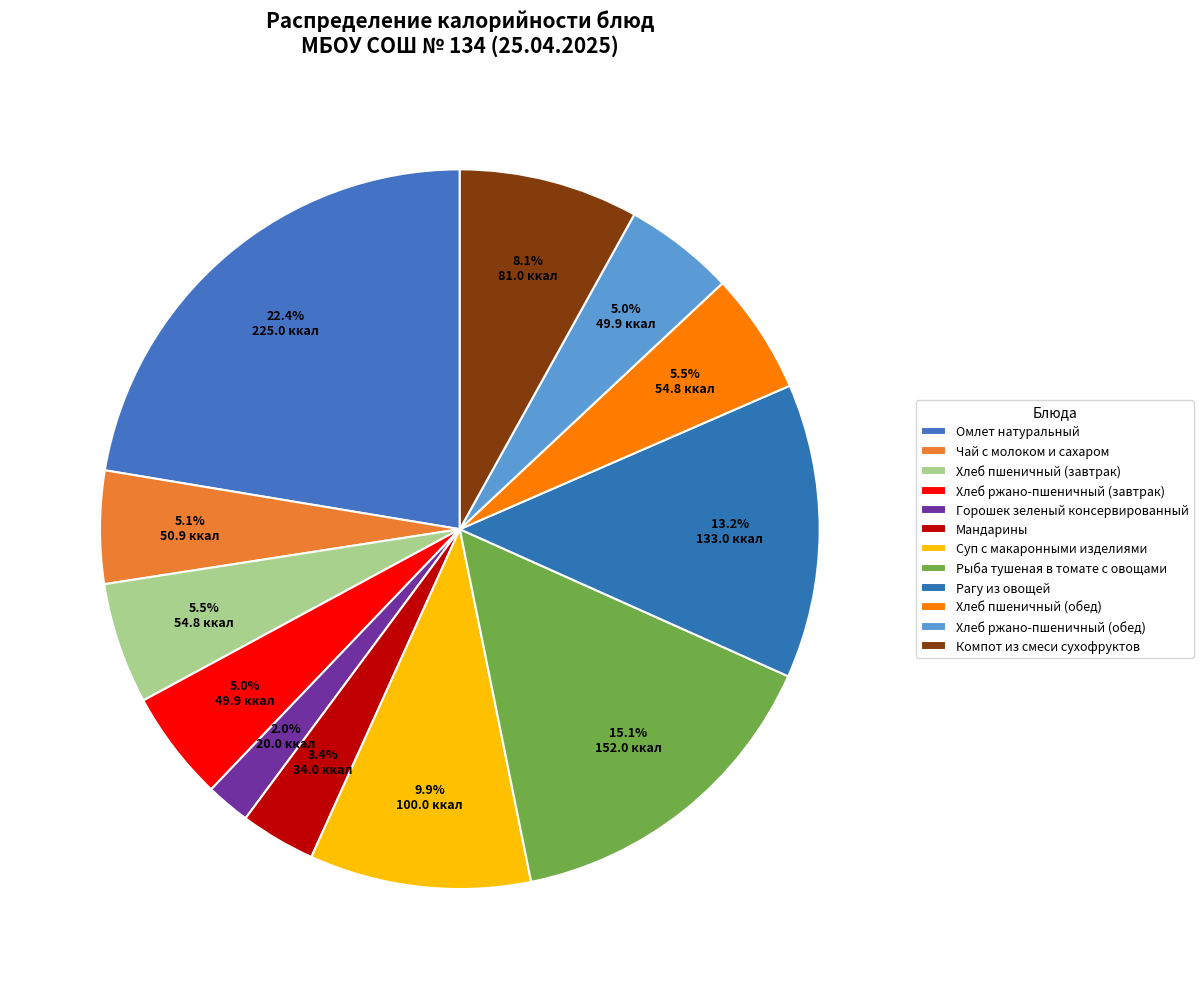

What is the change in value from Омлет натуральный to Хлеб ржано-пшеничный (завтрак)?

-175.1